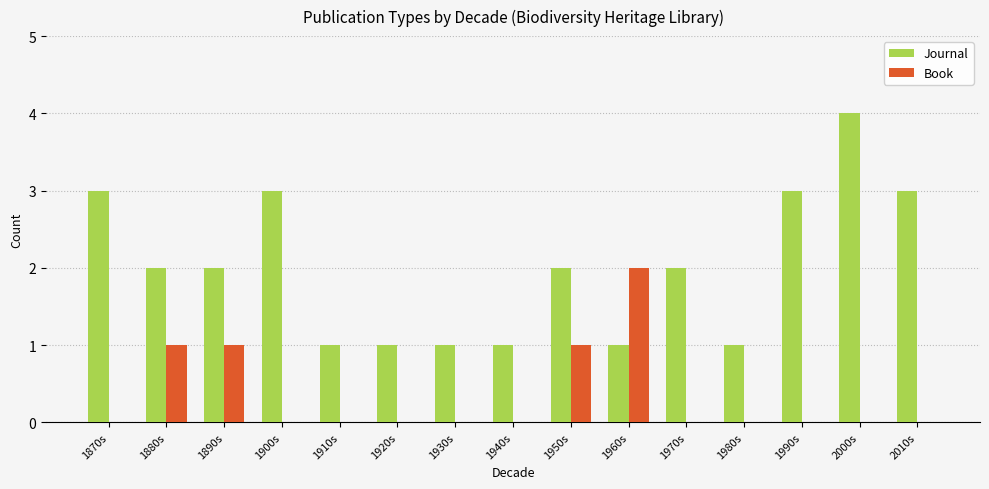

Which series has the largest range (max minus min)?

Journal